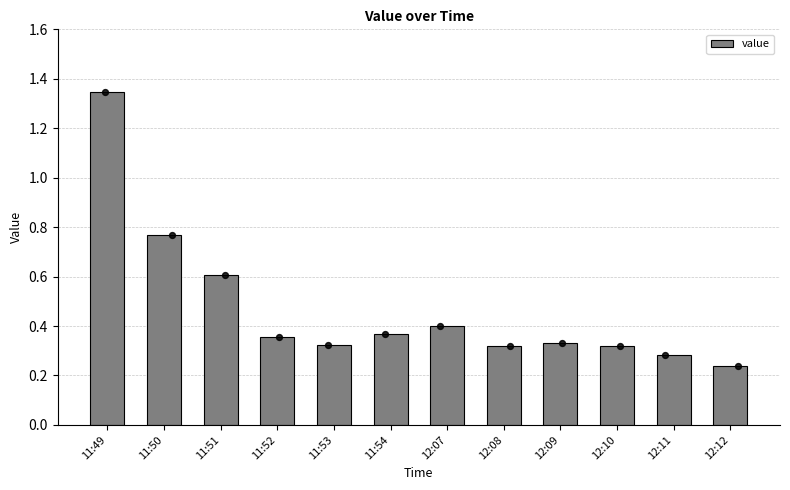

What is the change in value from 12:10 to 12:12?

-0.1